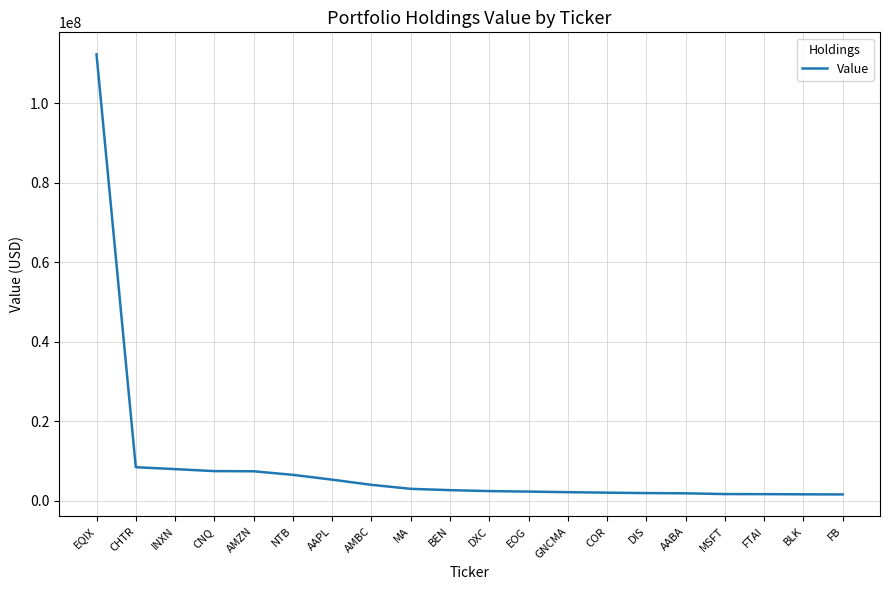

True or false: the data shows 12344977 at INXN.

False